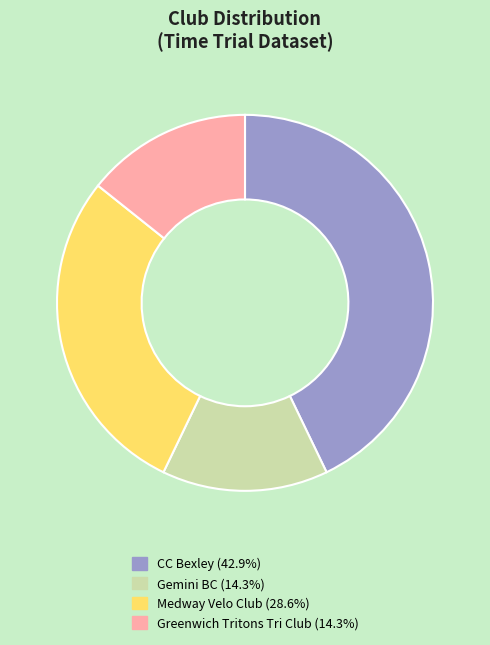

Is there a majority slice in this chart?

No